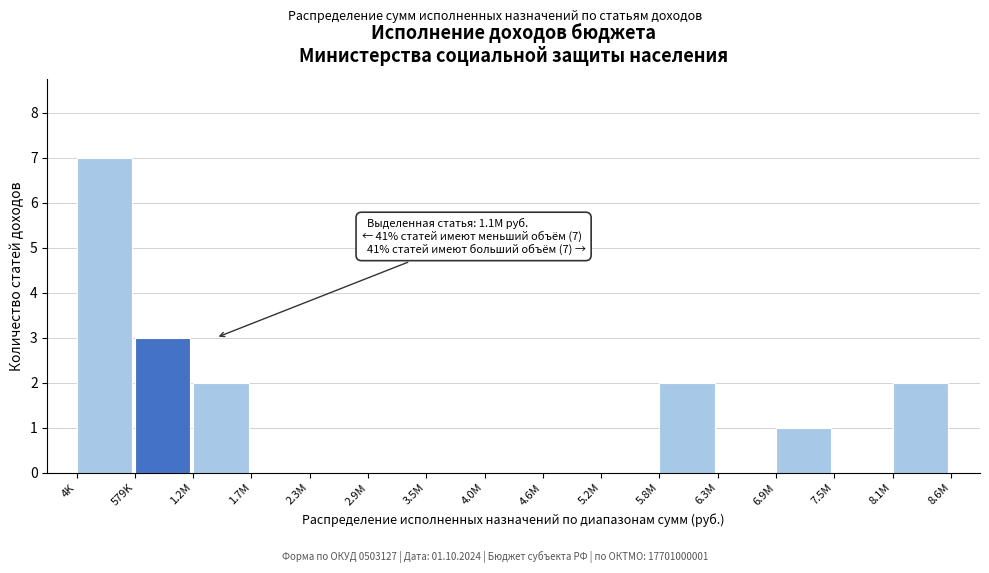

Reading left to right, extract all data points from this chart.

4K=7	579K=3	1.2M=2	1.7M=0	2.3M=0	2.9M=0	3.5M=0	4.0M=0	4.6M=0	5.2M=0	5.8M=2	6.3M=0	6.9M=1	7.5M=0	8.1M=2